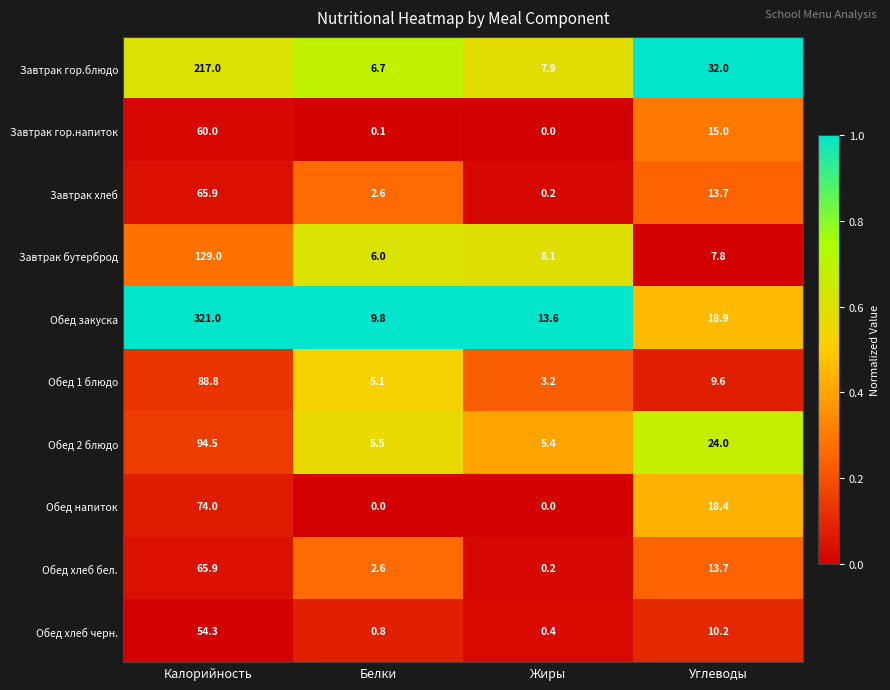

The Завтрак хлеб series shows 2.6 at Белки. True or false?

True